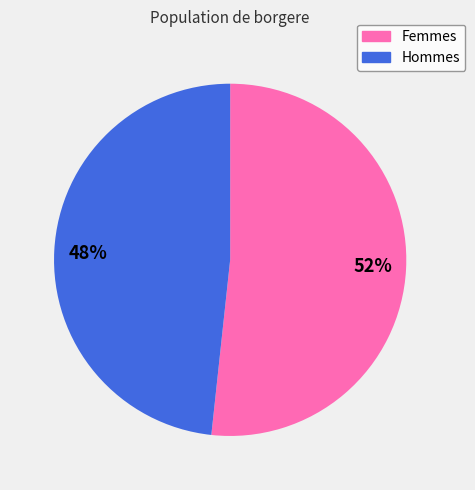

Which slice is the largest?

52%